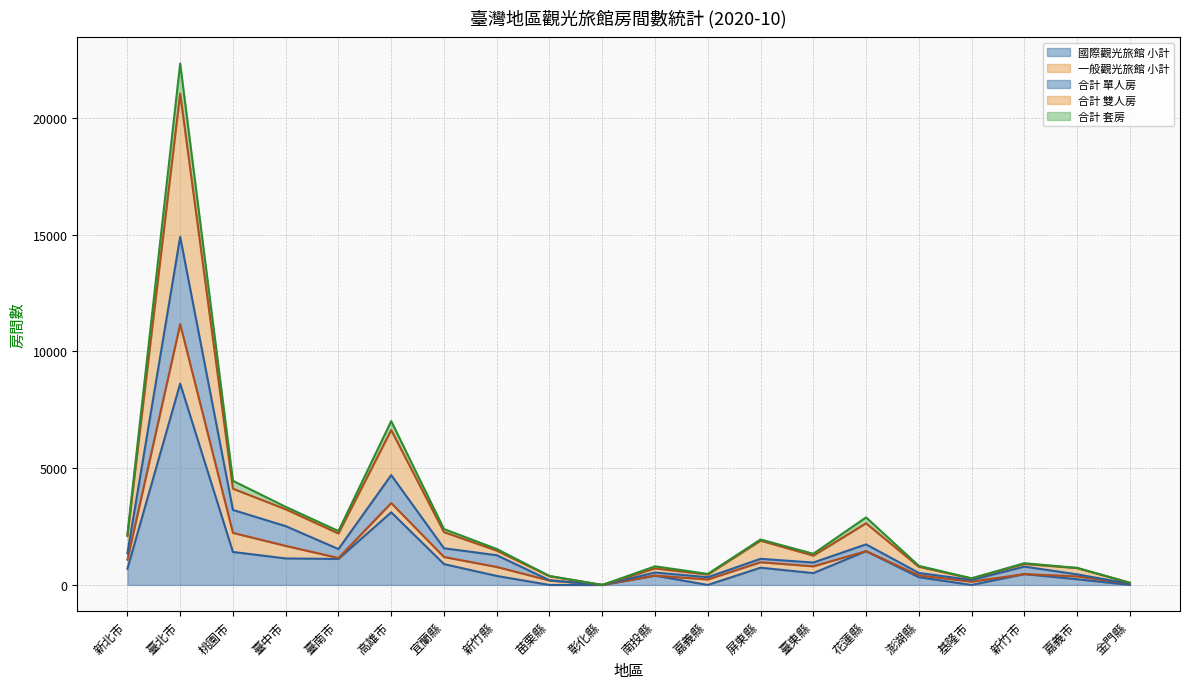

At which label does 國際觀光旅館 小計 reach its peak?

臺北市